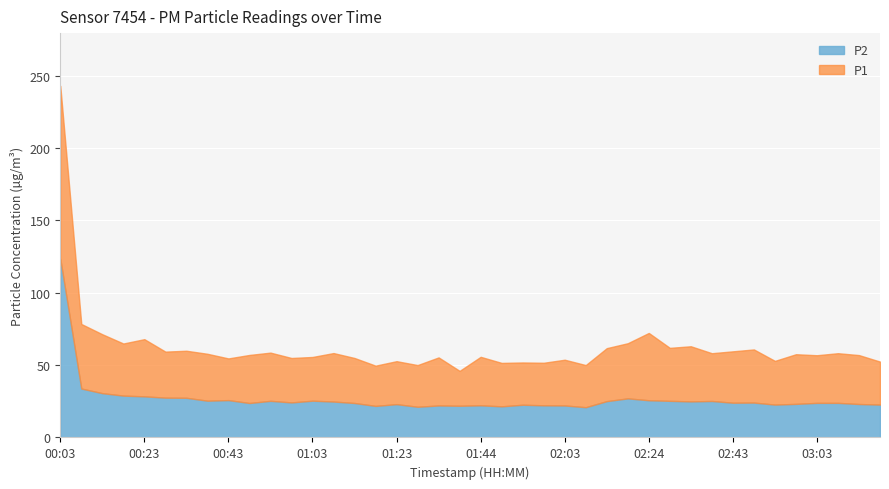

At which category does P2 reach its first local peak?

00:43